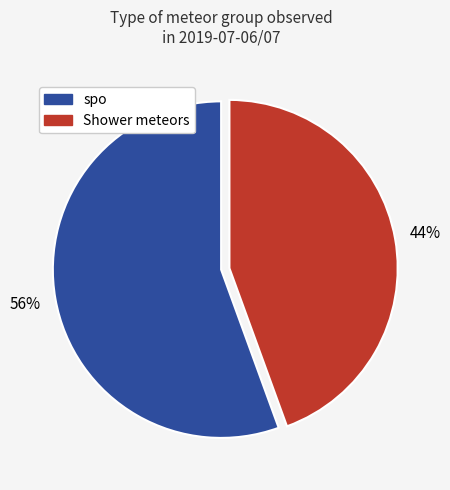

Does any single category account for the majority?

Yes